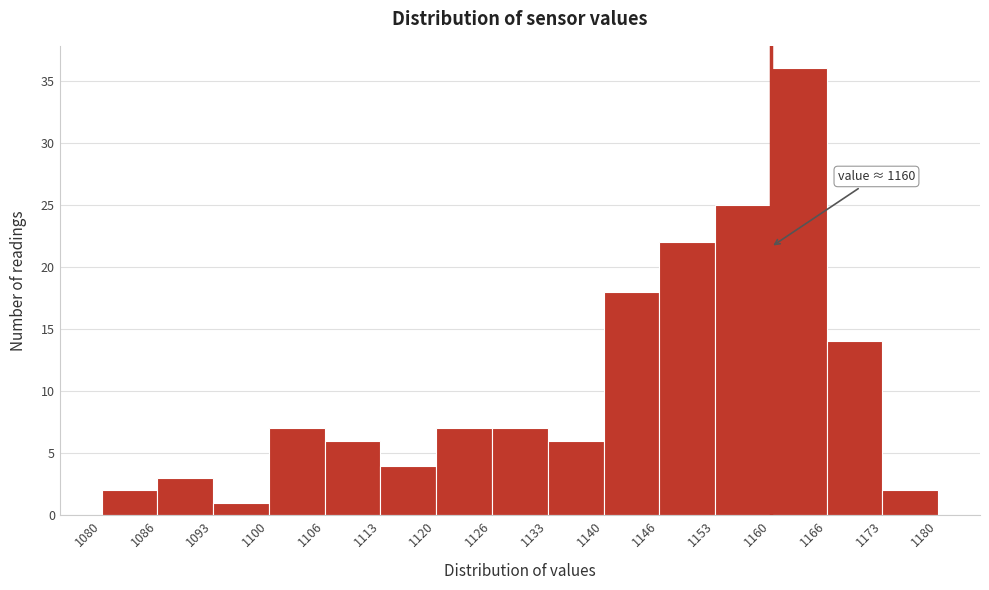

Which range on the x-axis has the tallest bar?

1160 to 1166